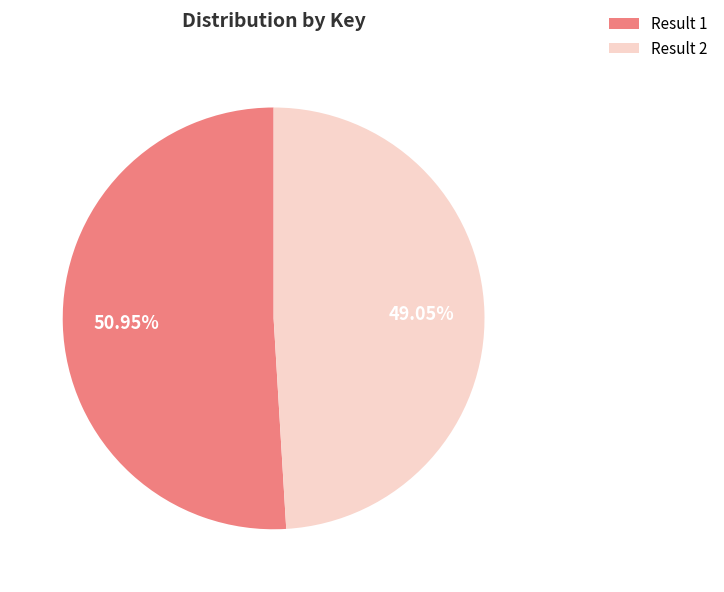

To the nearest percent, what is the difference between the largest and smallest slice percentages?

2%